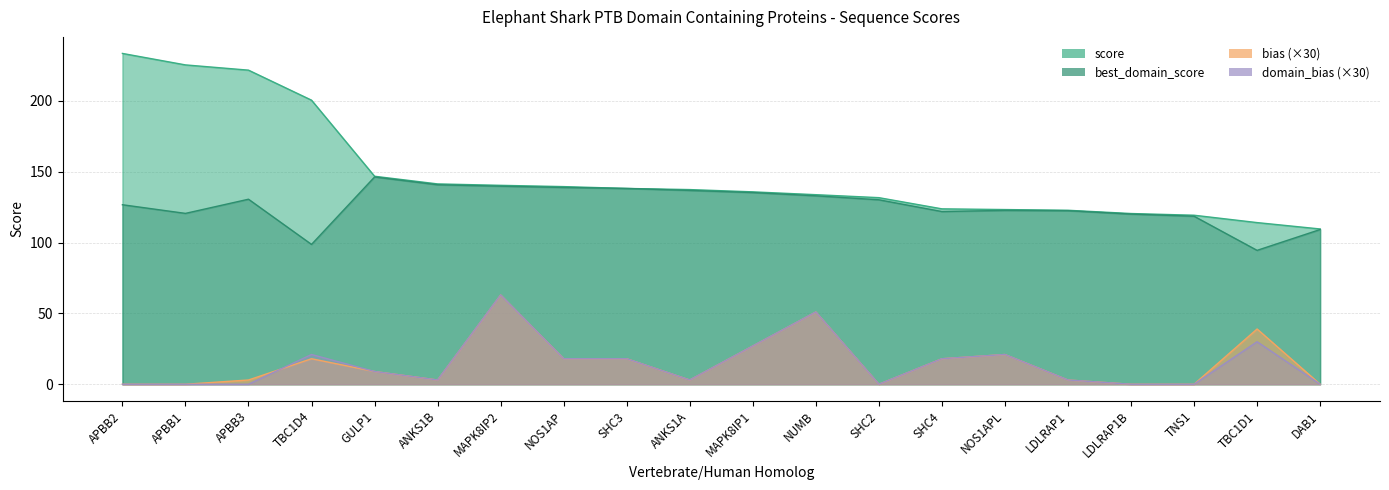

Is it true that best_domain_score equals 219.2 at APBB2?

False